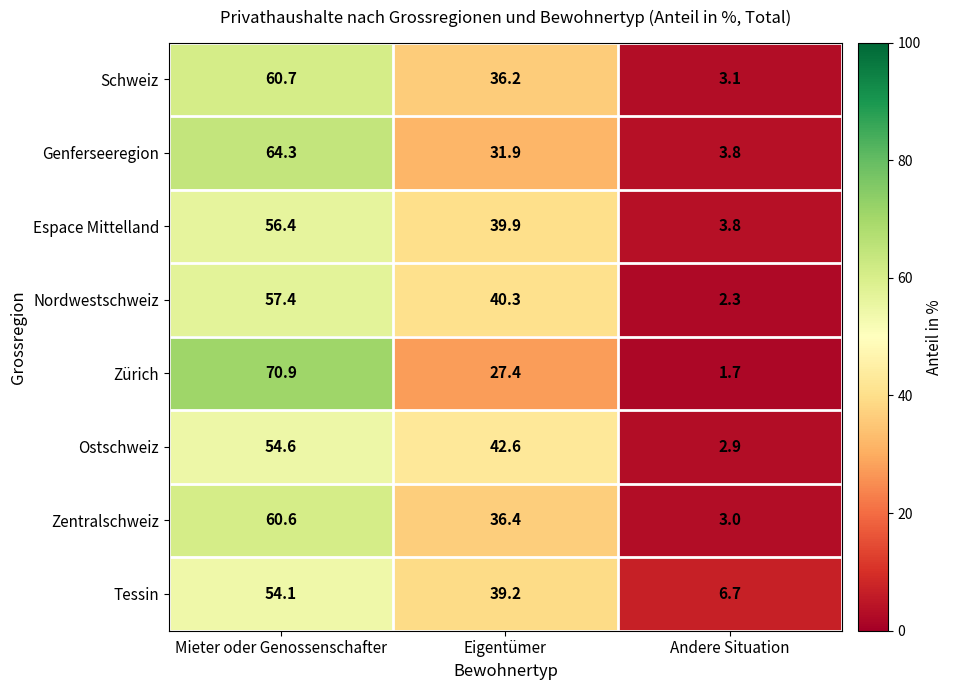

Which category has the lowest value in the Ostschweiz series?

Andere Situation